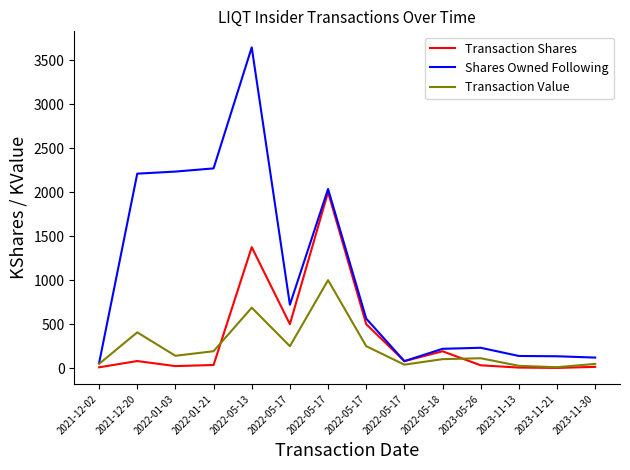

What is the label of the 1st point from the left?

2021-12-02